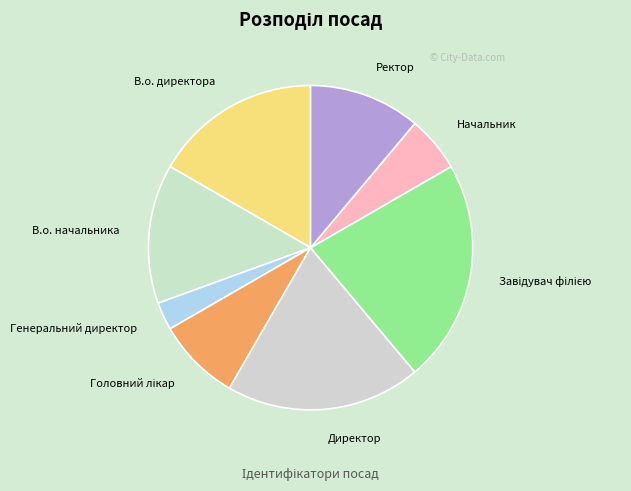

What is the ratio of the value at Ректор to the value at Директор?

0.6